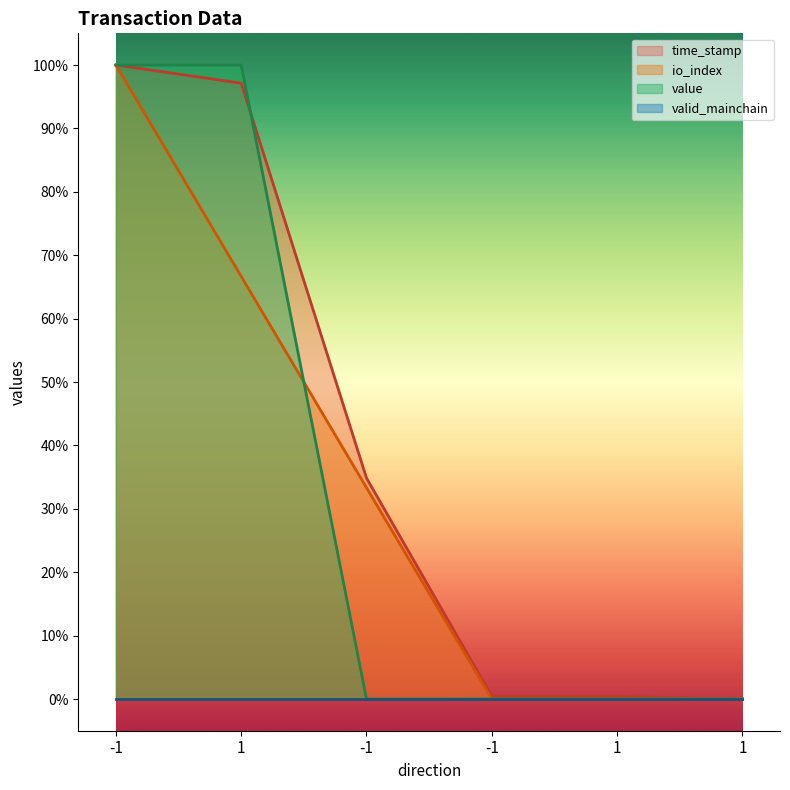

What is the average value of the io_index series?

0.3